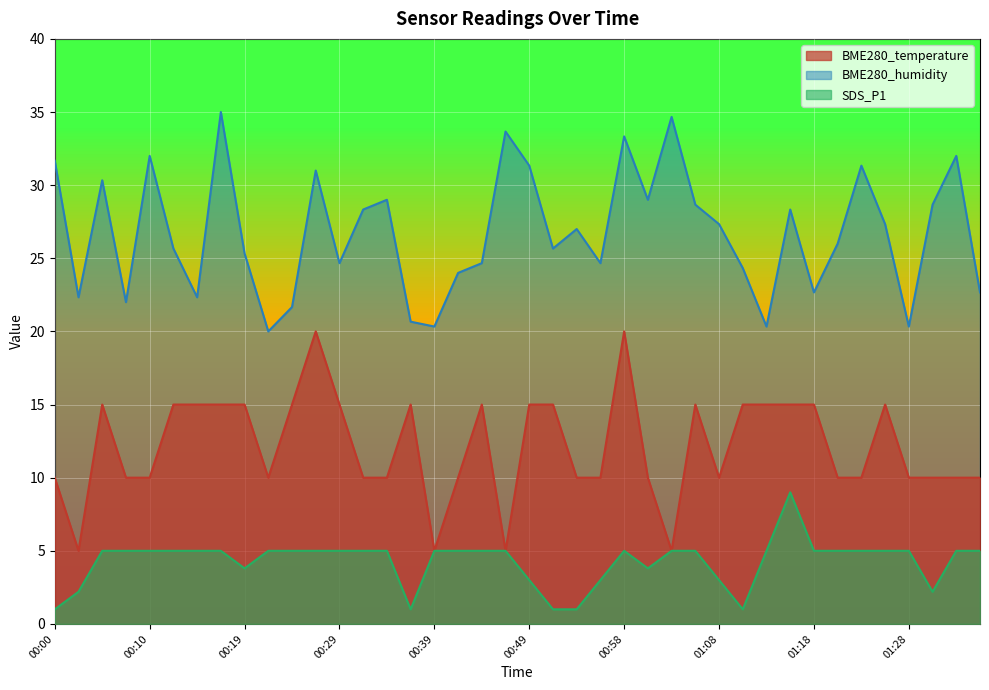

True or false: BME280_humidity and SDS_P1 intersect in this chart.

False